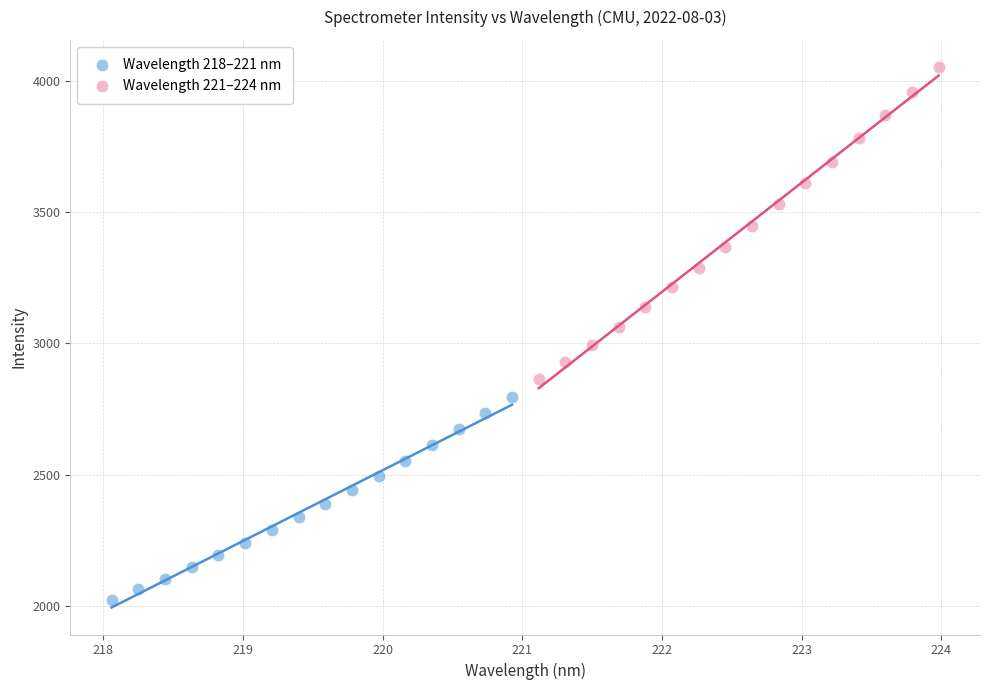

Which series has the largest Y range (max minus min)?

Wavelength 221–224 nm